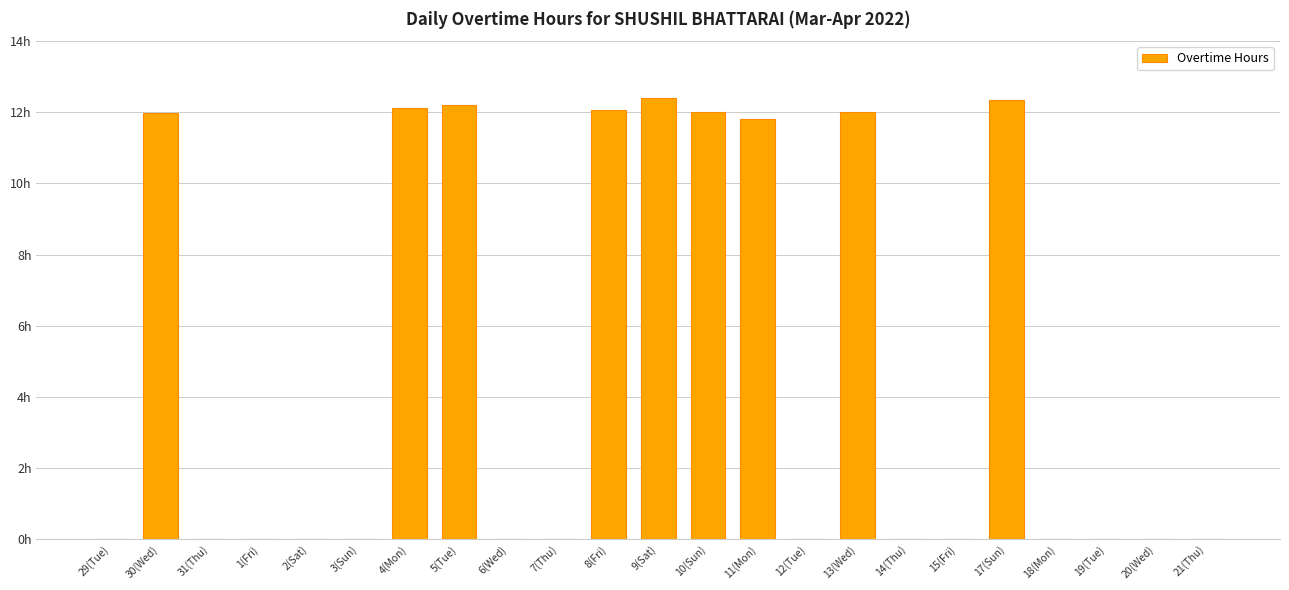

Reading left to right, transcribe all the data shown in this chart.

0.0	12.0	0.0	0.0	0.0	0.0	12.1	12.2	0.0	0.0	12.1	12.4	12.0	11.8	0.0	12.0	0.0	0.0	12.4	0.0	0.0	0.0	0.0